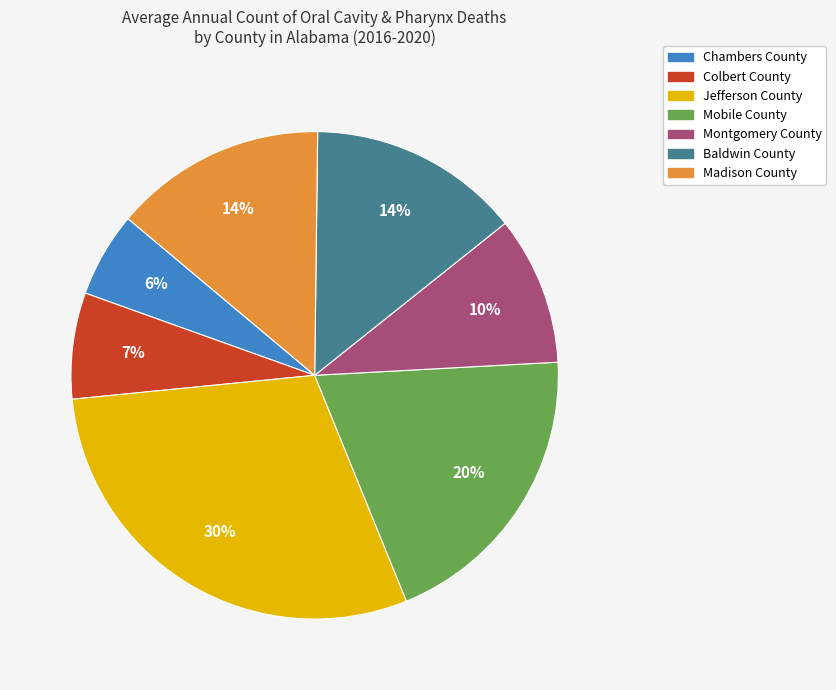

To the nearest percent, what portion does Montgomery County represent?

10%